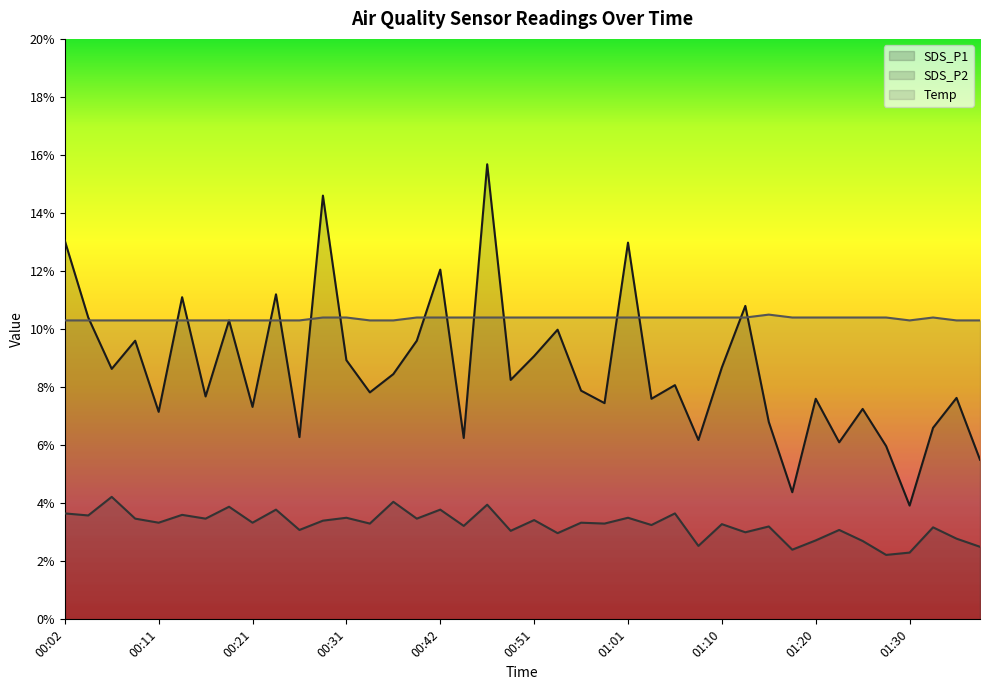

Is it true that SDS_P2 equals 3.9 at 00:19?

True